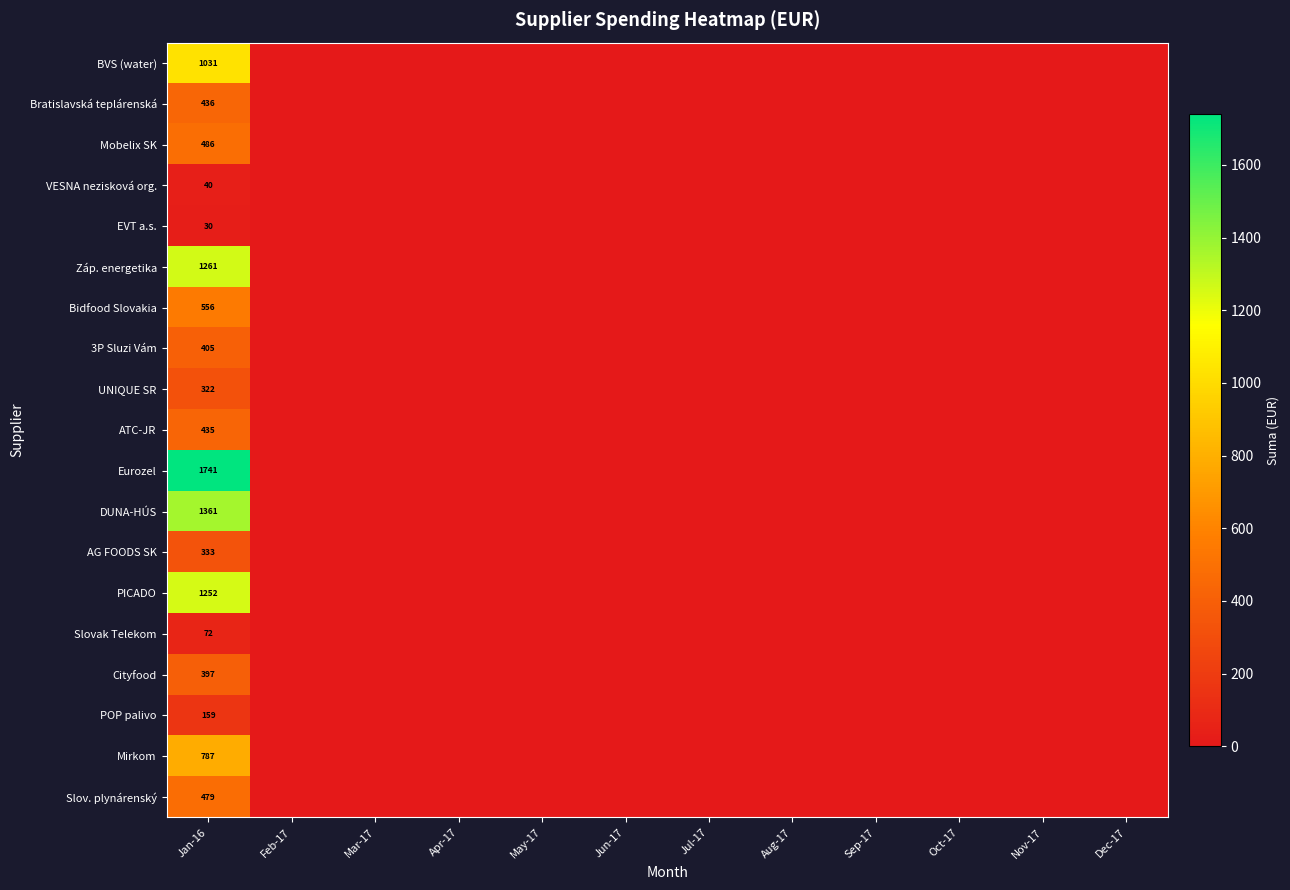

The 3P Sluzi Vám series shows 405 at Jan-16. True or false?

True